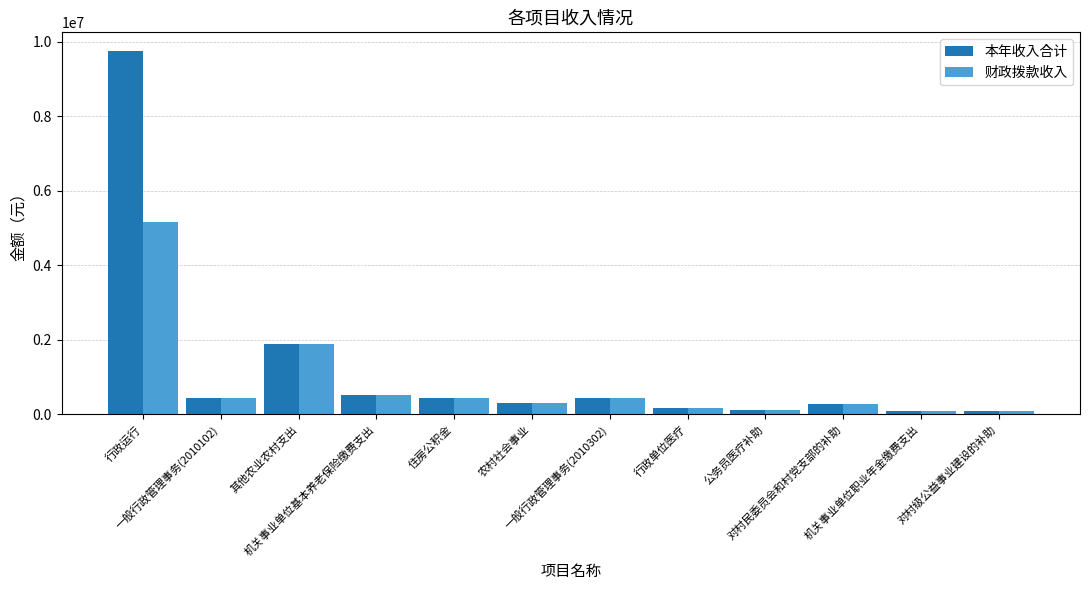

What is the difference between the maximum and second lowest values in the 财政拨款收入 series?

5077261.9